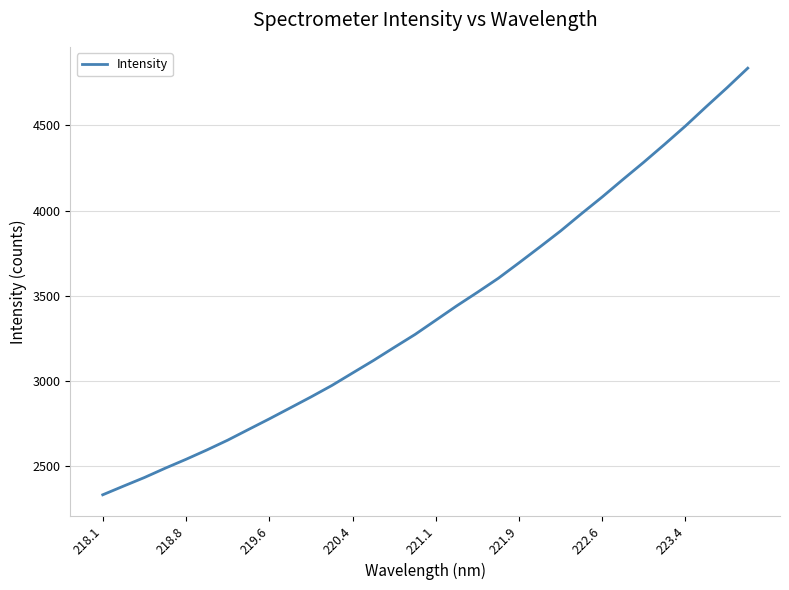

What is the greatest value displayed?

4836.8